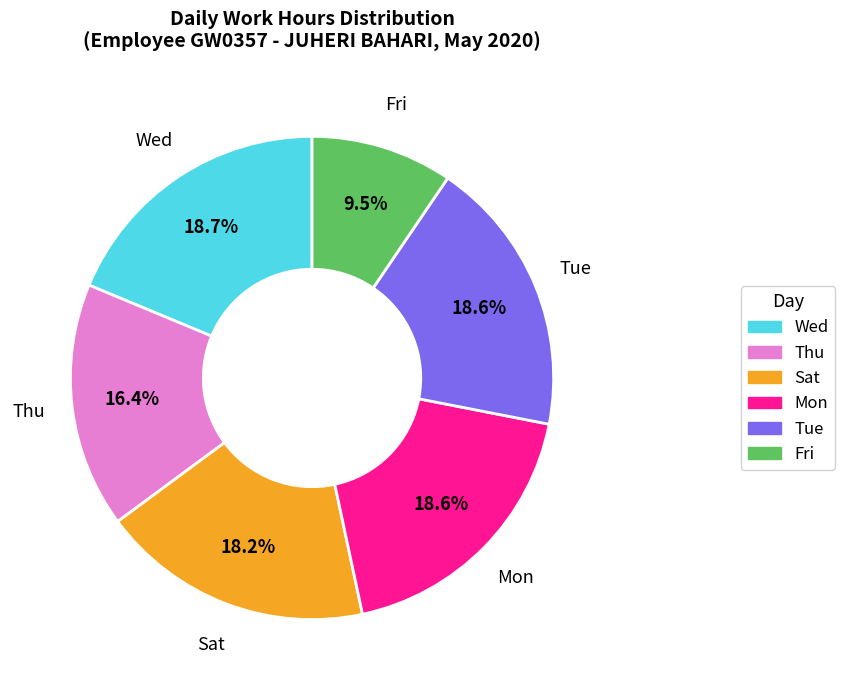

Does any single category account for the majority?

No